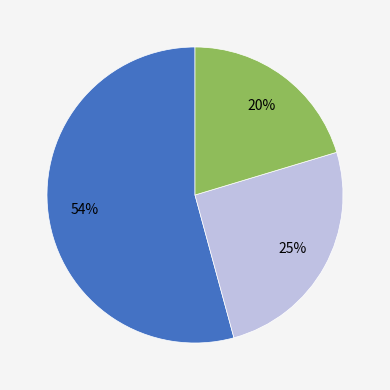

Does any single category account for the majority?

Yes